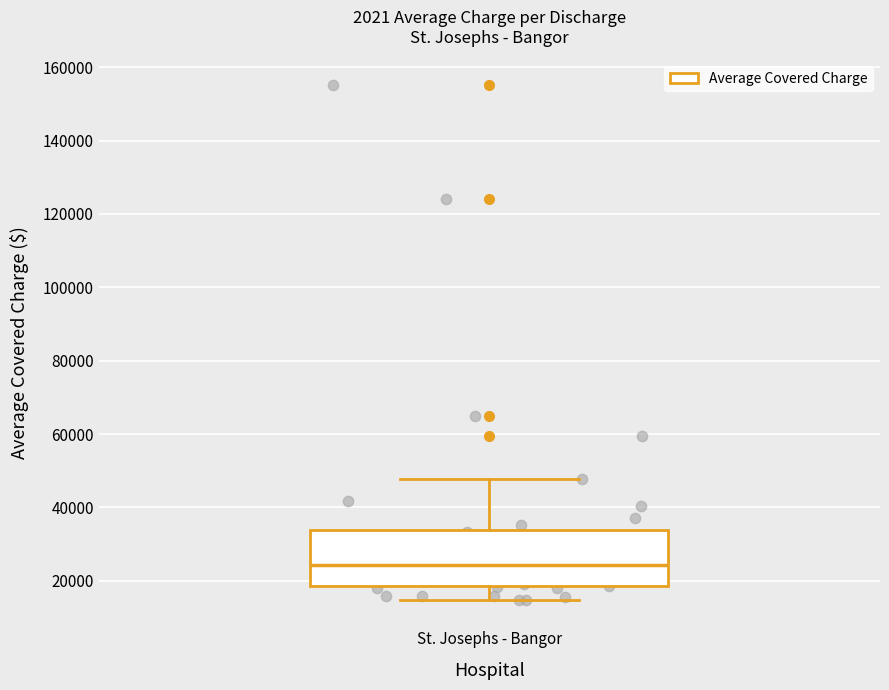

Transcribe this box plot: give where the median line is, the range the box spans, and where the two whiskers end, as read against the y-axis. The values are not printed on the chart, so give them approximately, as read against the axis.

median 24000, box 18000 to 34000, whiskers 14000 to 48000